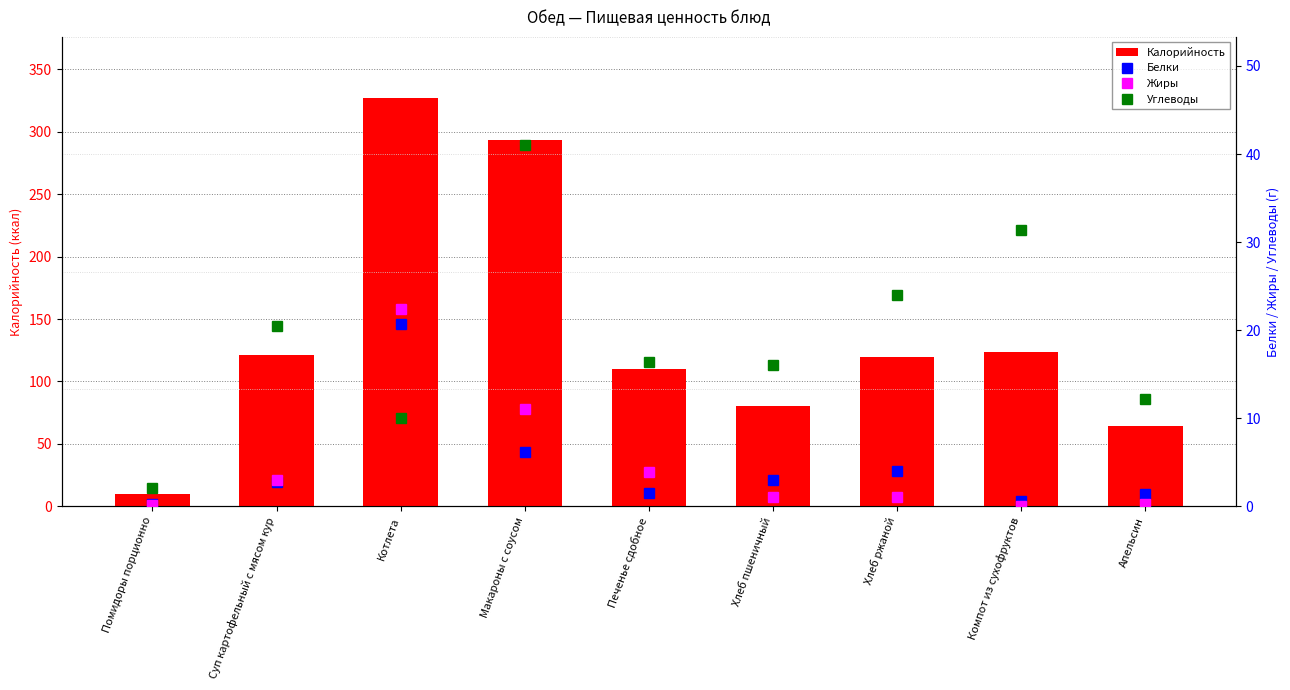

What is the label of the 4th bar from the left?

Макароны с соусом